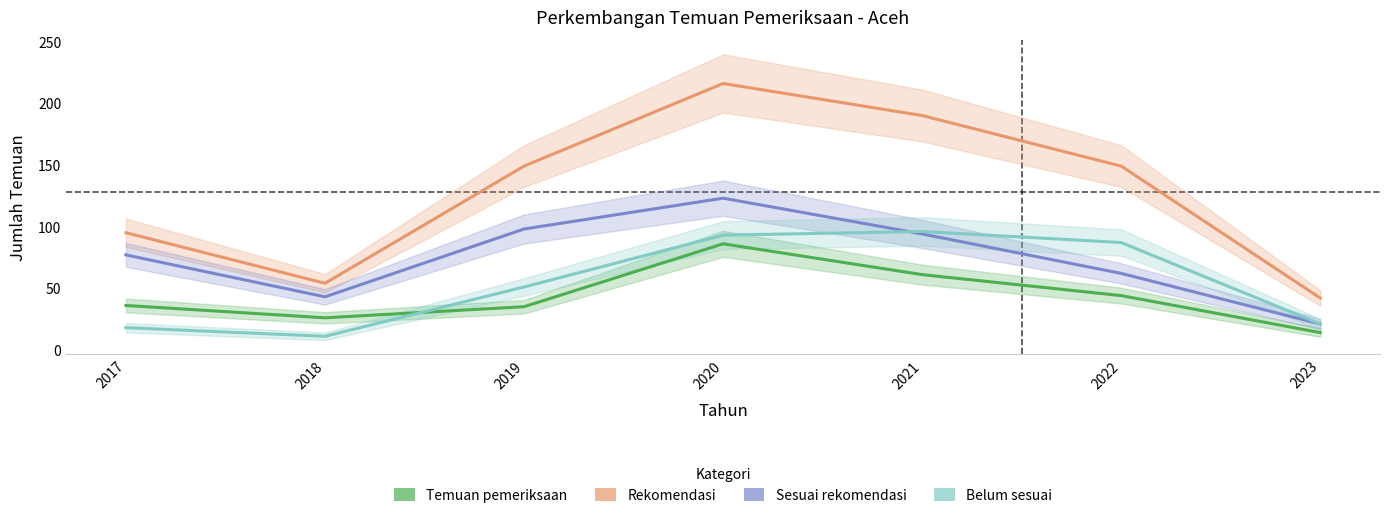

What is the difference between the second highest and second lowest values in the Temuan pemeriksaan series?

35